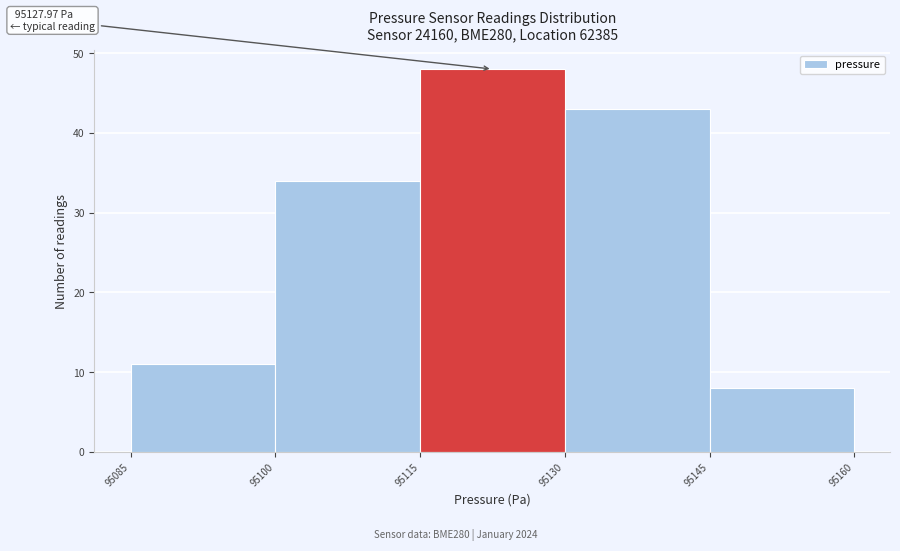

Over which range of the x-axis is the bar tallest?

95115 to 95130